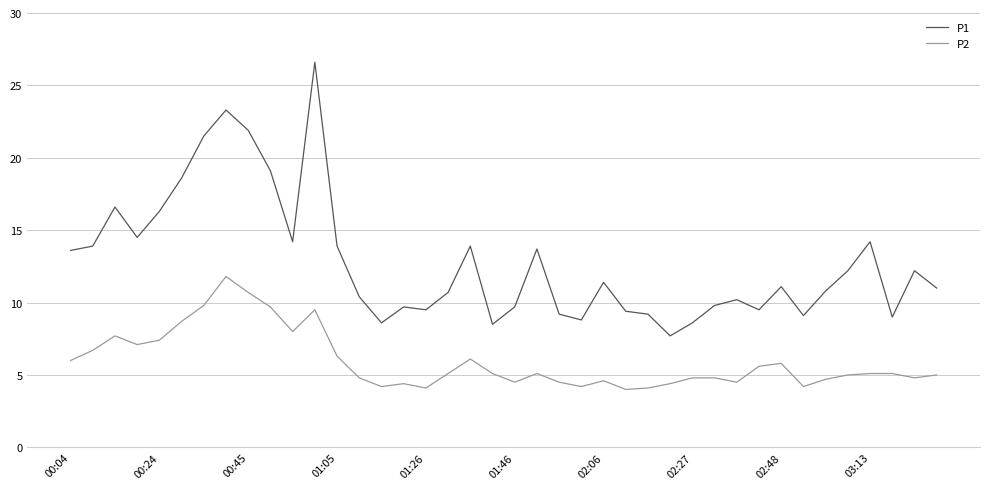

Rank the series by their average value, from lowest to highest.

P2, P1